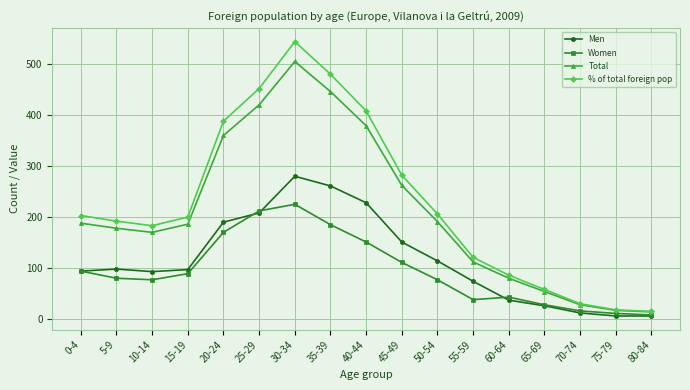

Rank the series by their maximum value, from lowest to highest.

Women, Men, Total, % of total foreign pop